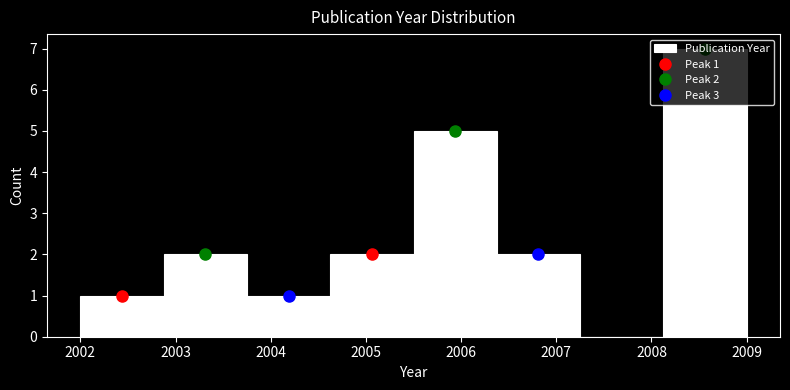

Over which range of the x-axis is the bar tallest?

2008.1 to 2009.0